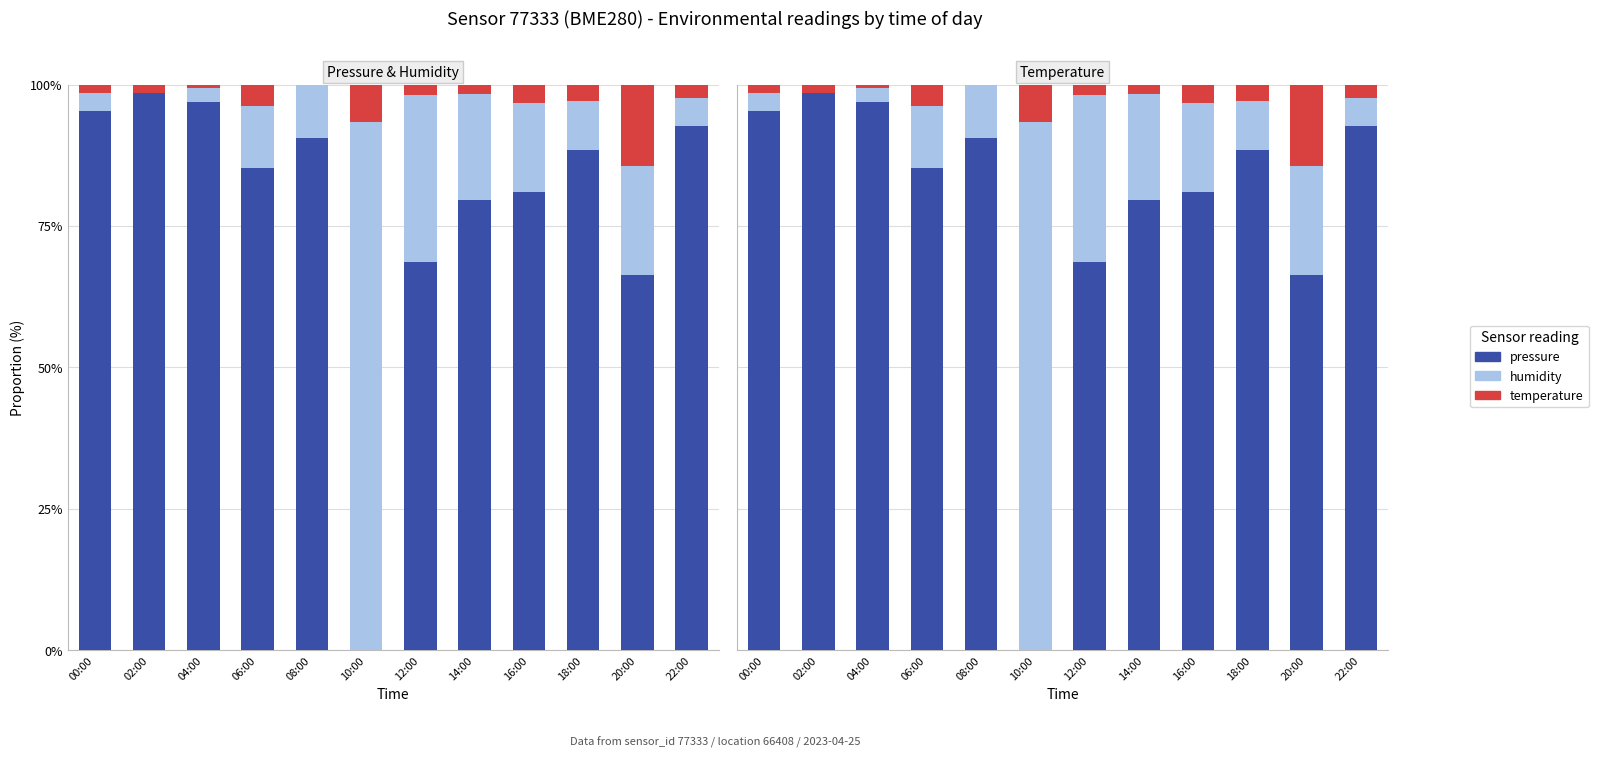

List the labels in order of pressure value, smallest first.

10:00, 20:00, 12:00, 14:00, 16:00, 06:00, 18:00, 08:00, 22:00, 00:00, 04:00, 02:00